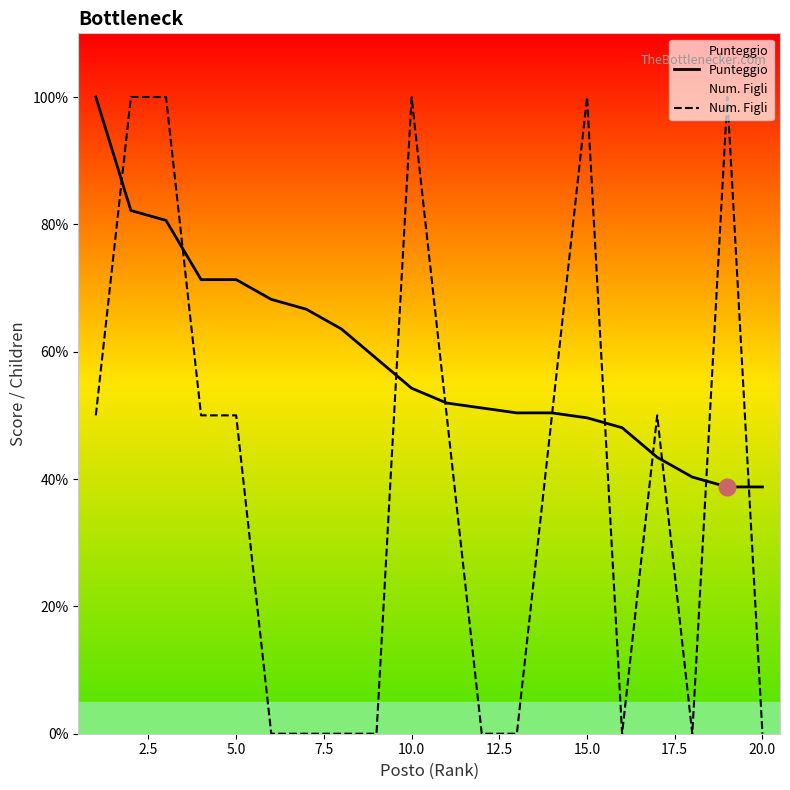

How many interior local valleys does the Num. Figli series have?

2